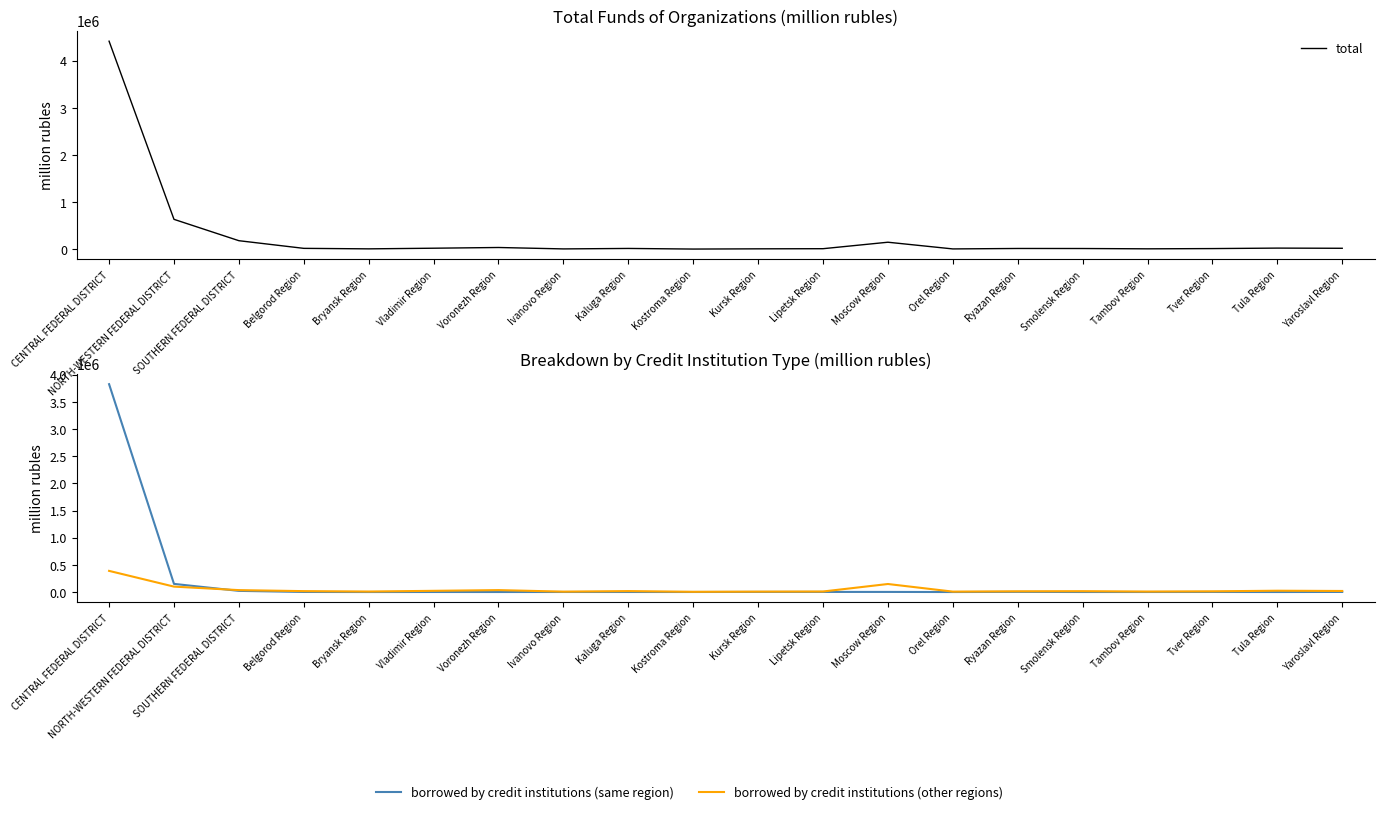

How many values in the total series are below 17888?

10